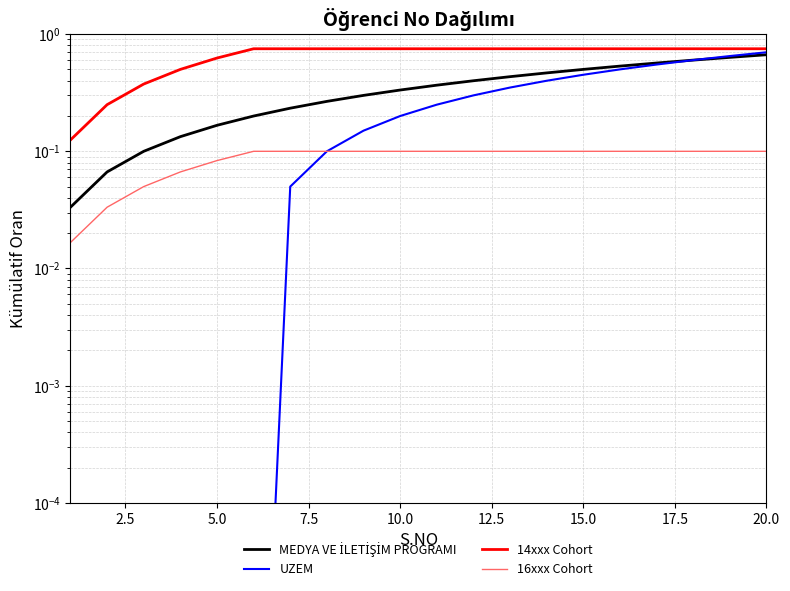

Which series has the largest total across all categories?

14xxx Cohort